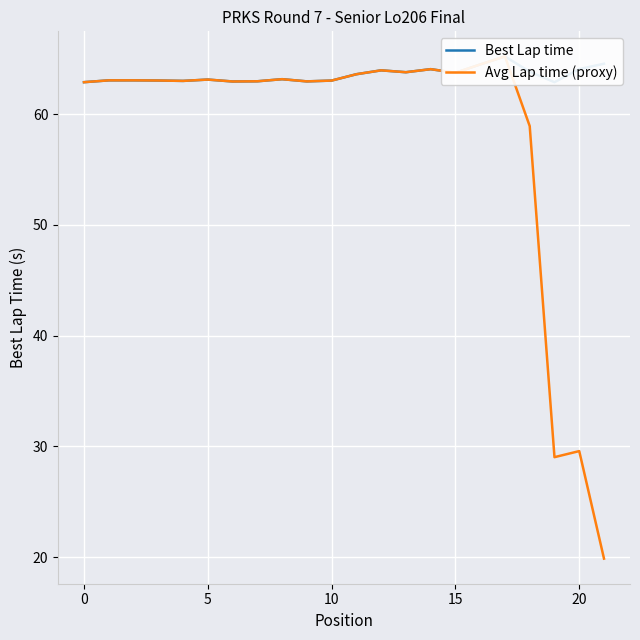

How many lines are shown in the chart?

2